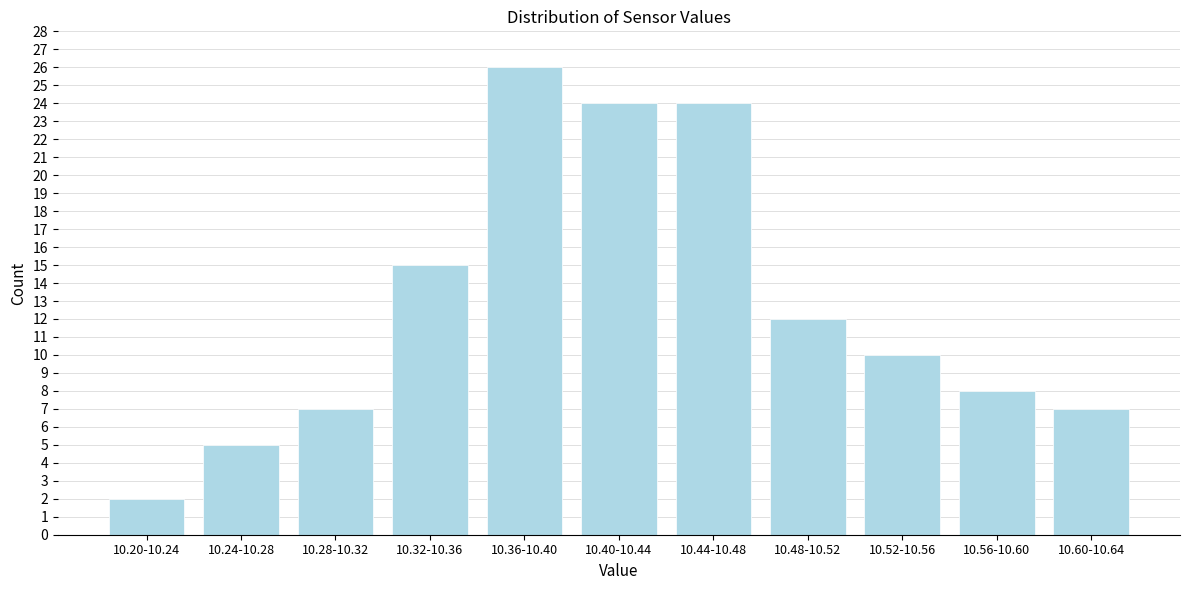

Reading left to right, what are all the values shown in this chart?

10.20-10.24=2	10.24-10.28=5	10.28-10.32=7	10.32-10.36=15	10.36-10.40=26	10.40-10.44=24	10.44-10.48=24	10.48-10.52=12	10.52-10.56=10	10.56-10.60=8	10.60-10.64=7